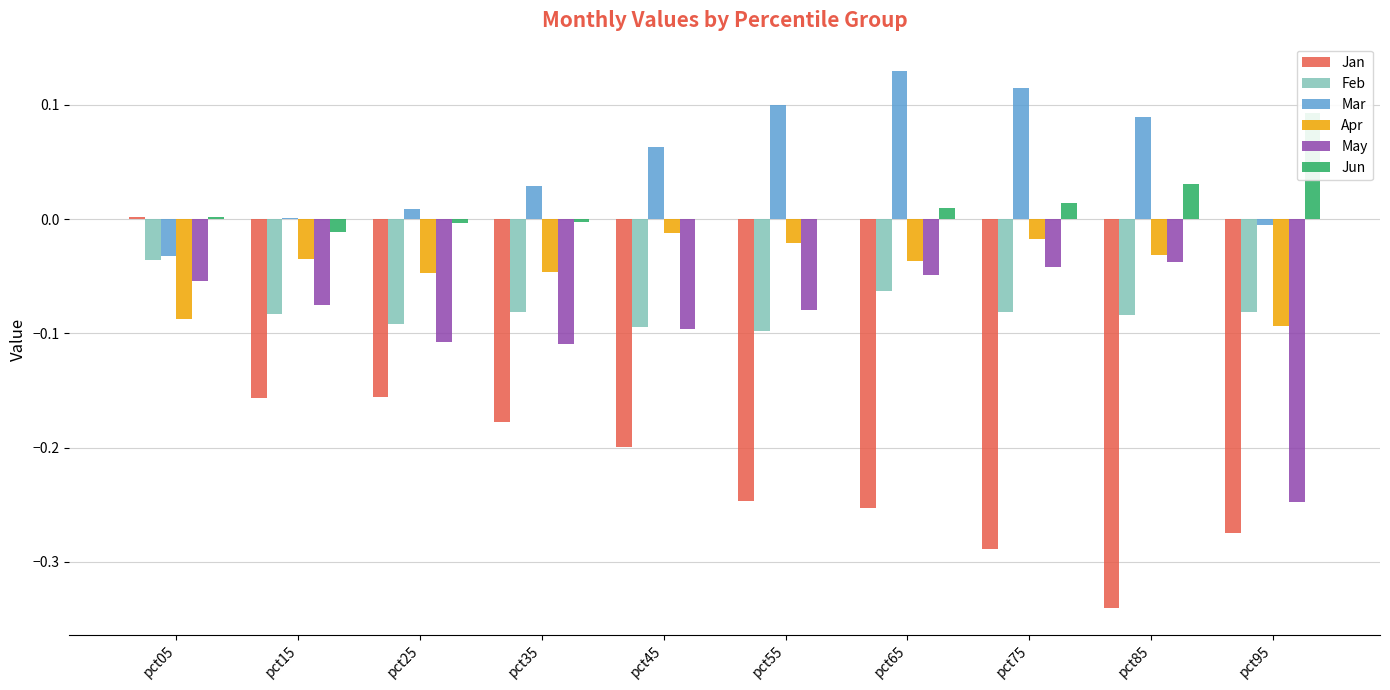

Which series has the largest range (max minus min)?

Jan